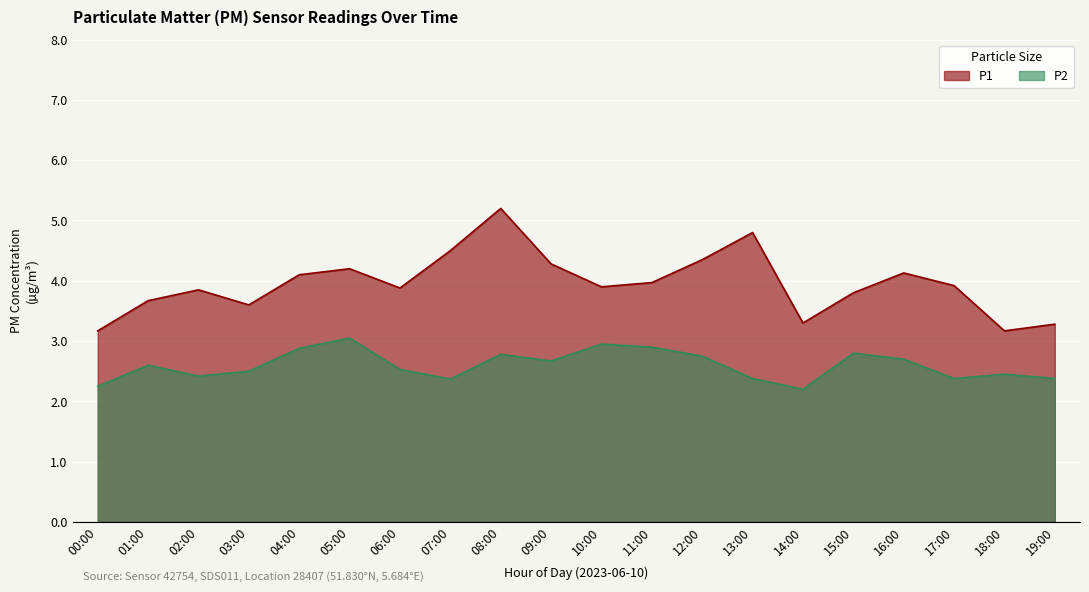

True or false: P1 has a value of 1.3 at 15:00.

False